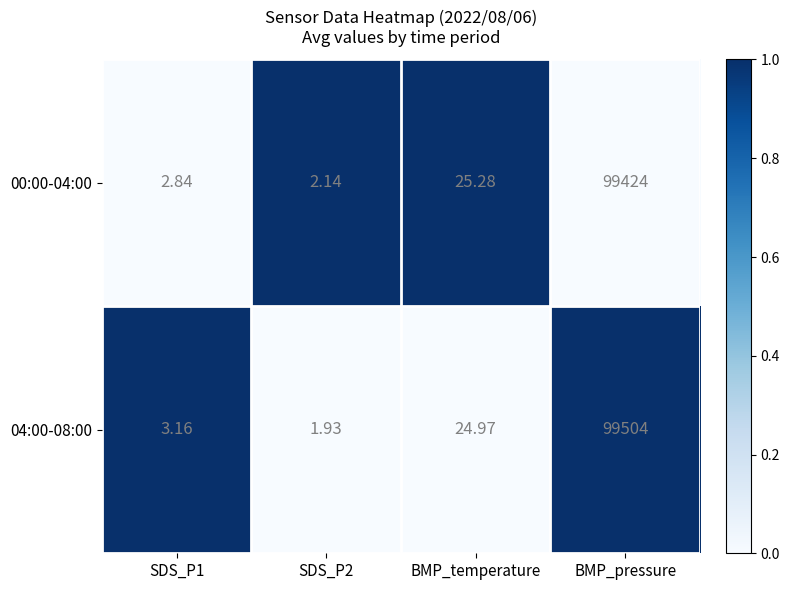

At which category is the sum across all series the highest?

BMP_pressure